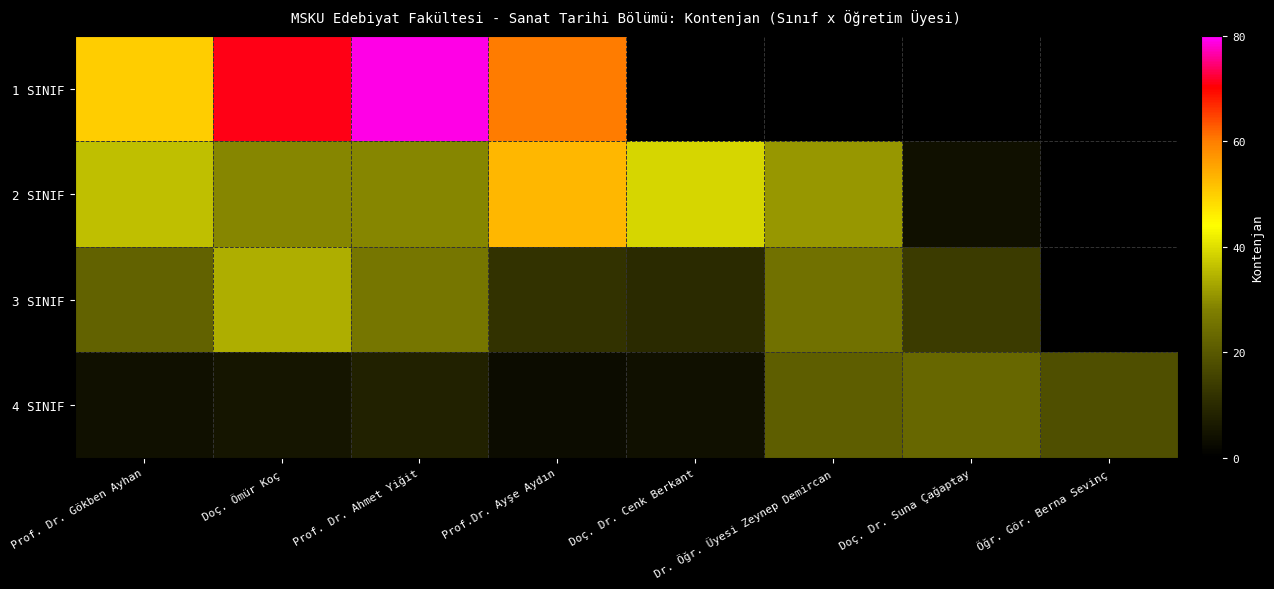

Which label corresponds to the largest value in the chart?

Prof. Dr. Ahmet Yiğit